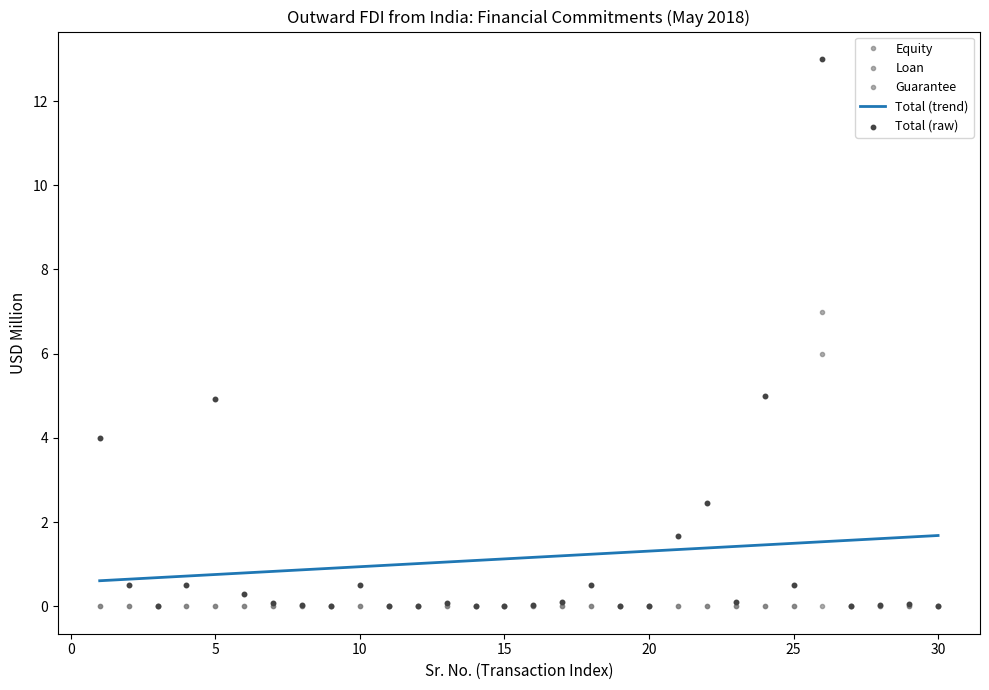

Is the value of Guarantee at 15 greater than the value of Equity at 26?

No